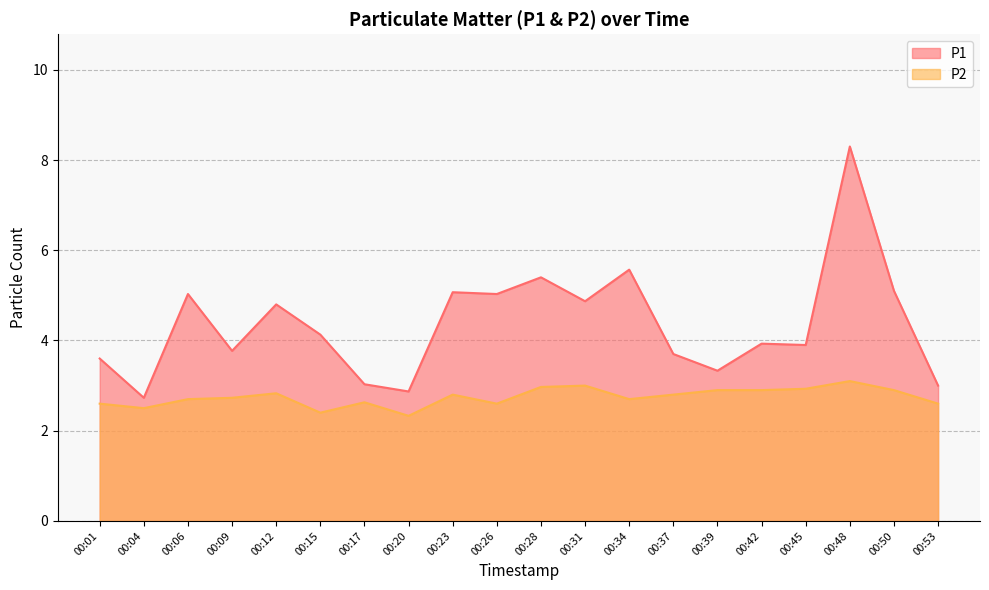

What is the value of the P2 point at the 1st from the left?

2.6